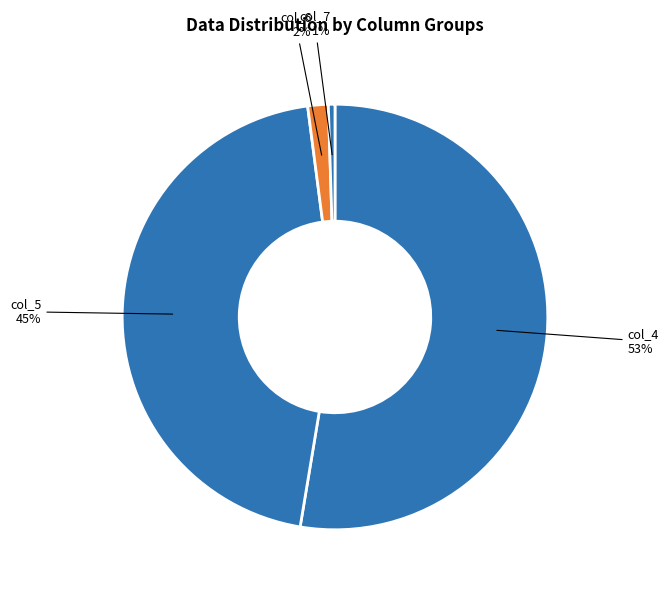

How many slices are in this pie chart?

4